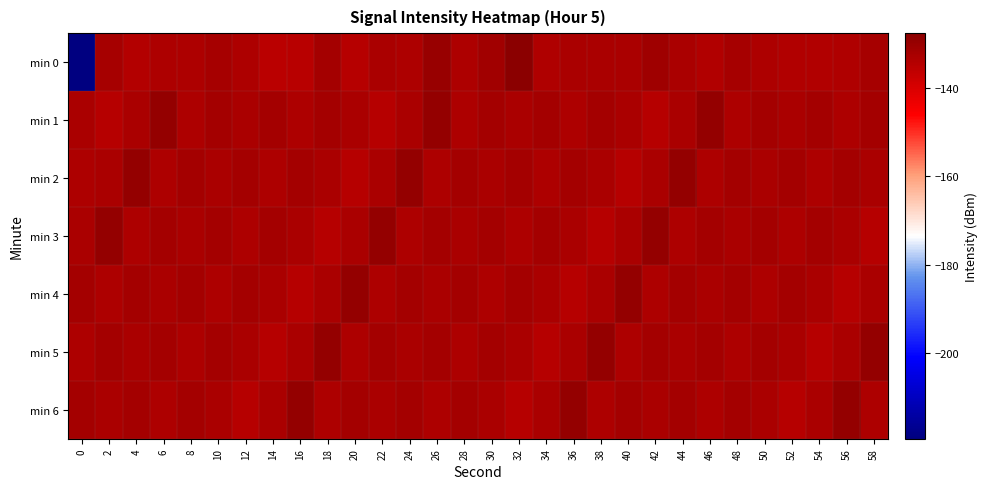

At which category is the sum across all series the highest?

26